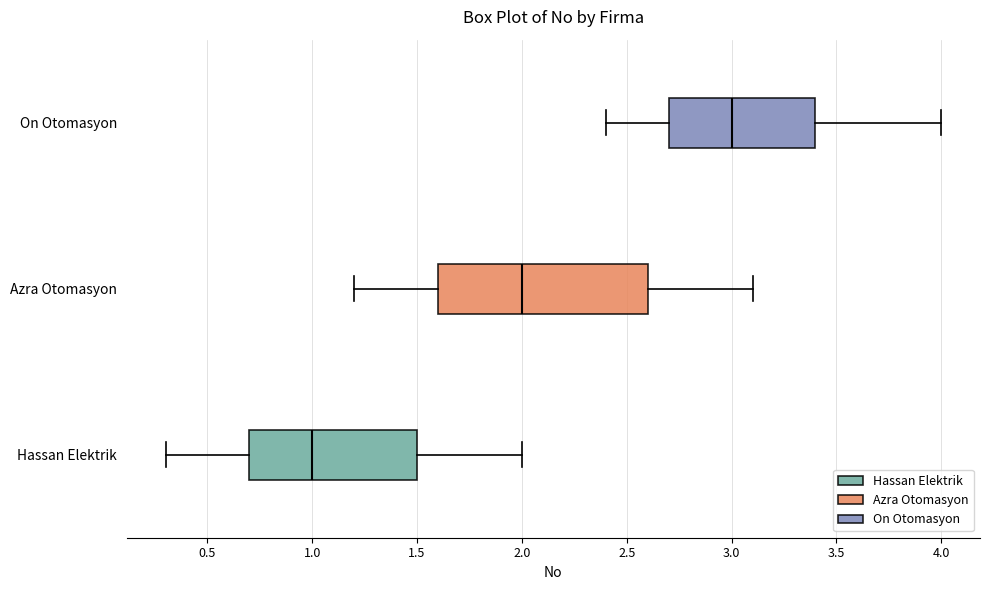

Where does the right whisker of the box for On Otomasyon end on the x-axis? The values are not printed on the chart, so give them approximately, as read against the axis.

4.0